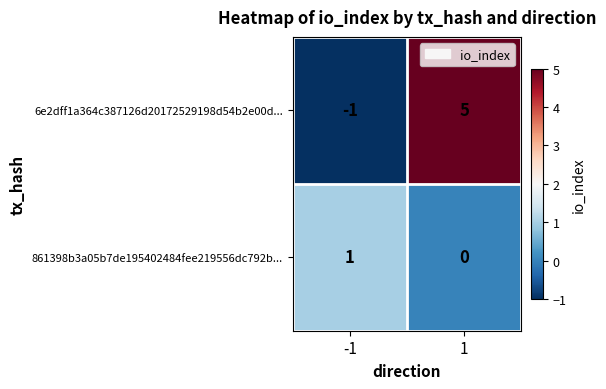

Reading left to right, transcribe all the data shown in this chart.

6e2dff1a364c387126d20172529198d54b2e00d...: -1	5
861398b3a05b7de195402484fee219556dc792b...: 1	0